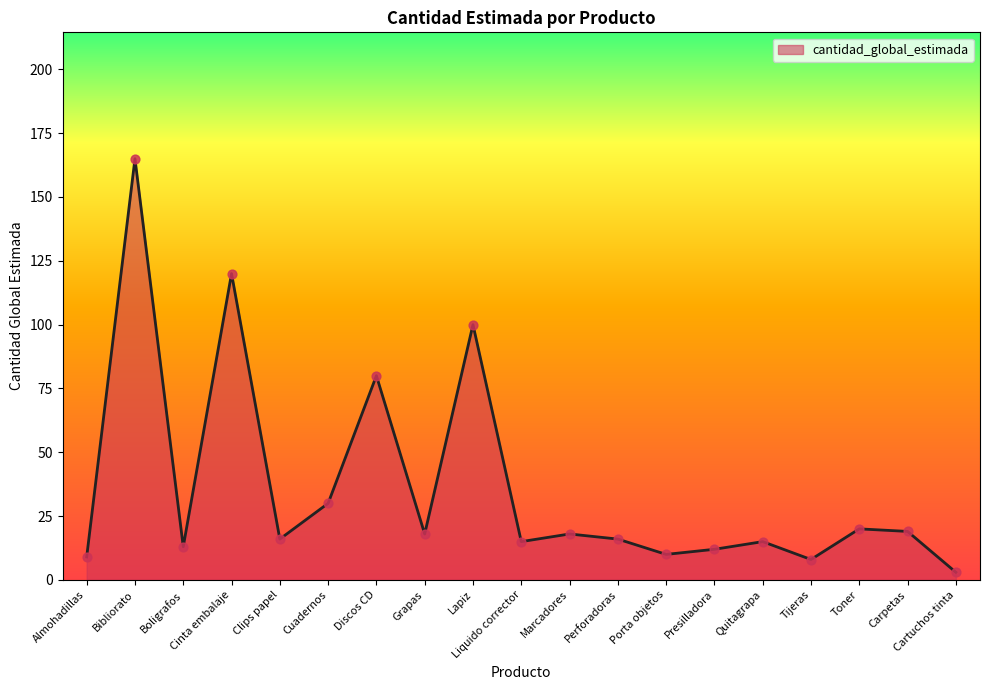

What is the change in value from Quitagrapa to Cartuchos tinta?

-12